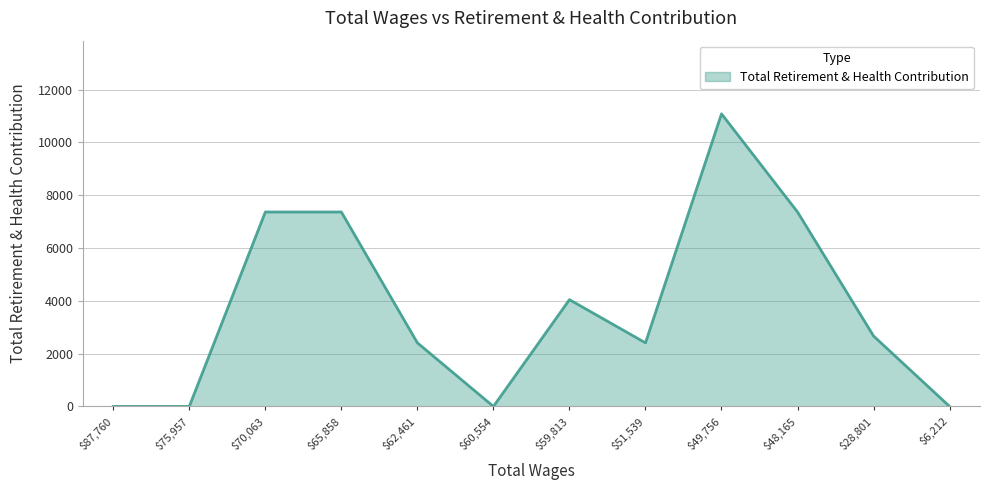

How many lines are shown in the chart?

1